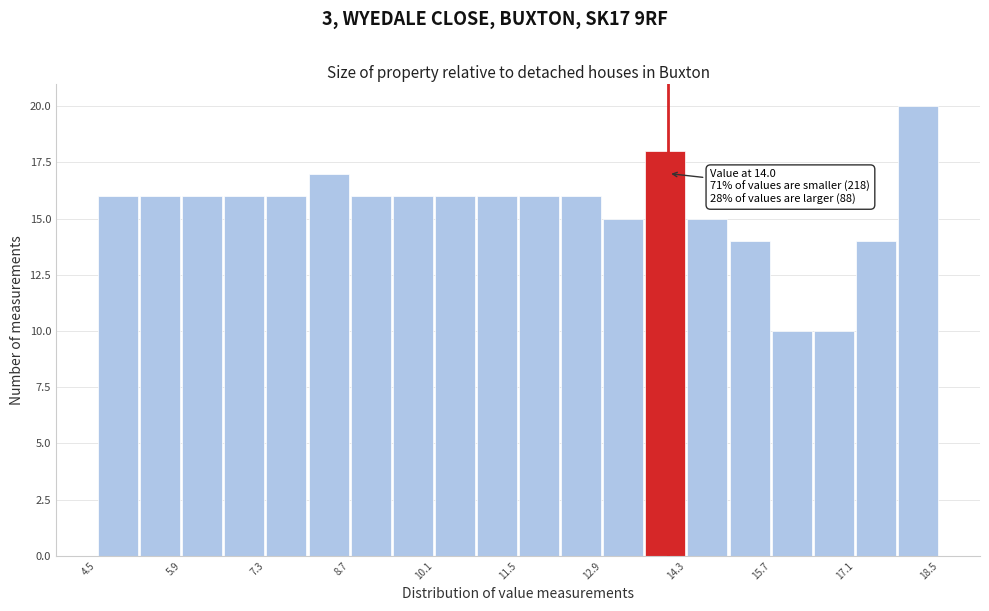

Around what value on the x-axis is the tallest bar? Give the approximate position of its centre, as read against the axis.

18.2